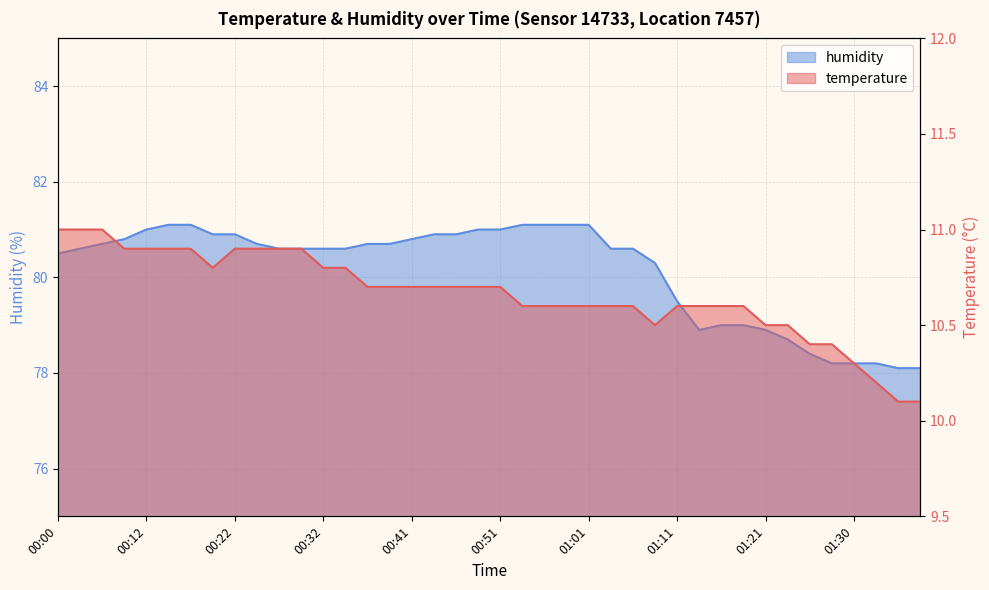

At which category does humidity reach its first local valley?

01:13